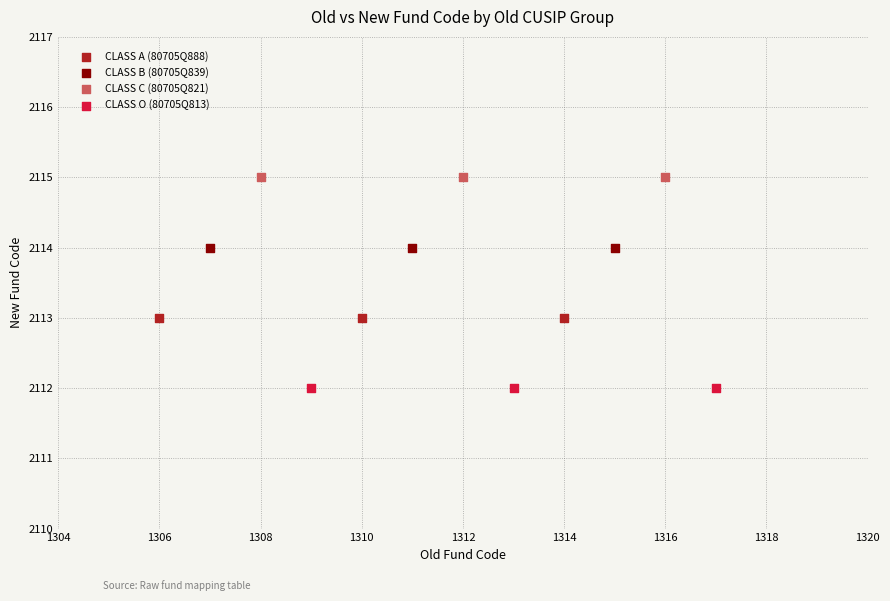

Which series contains the highest Y value?

CLASS C (80705Q821)